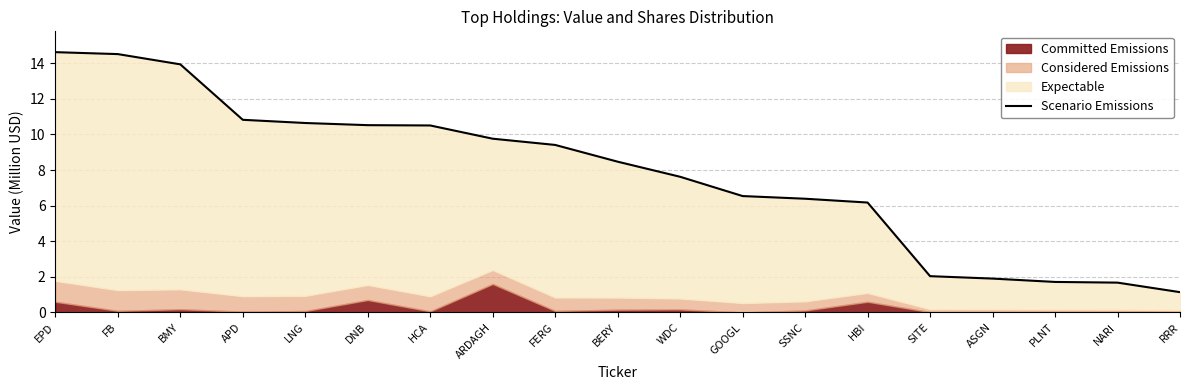

How many categories are shown in the chart?

19